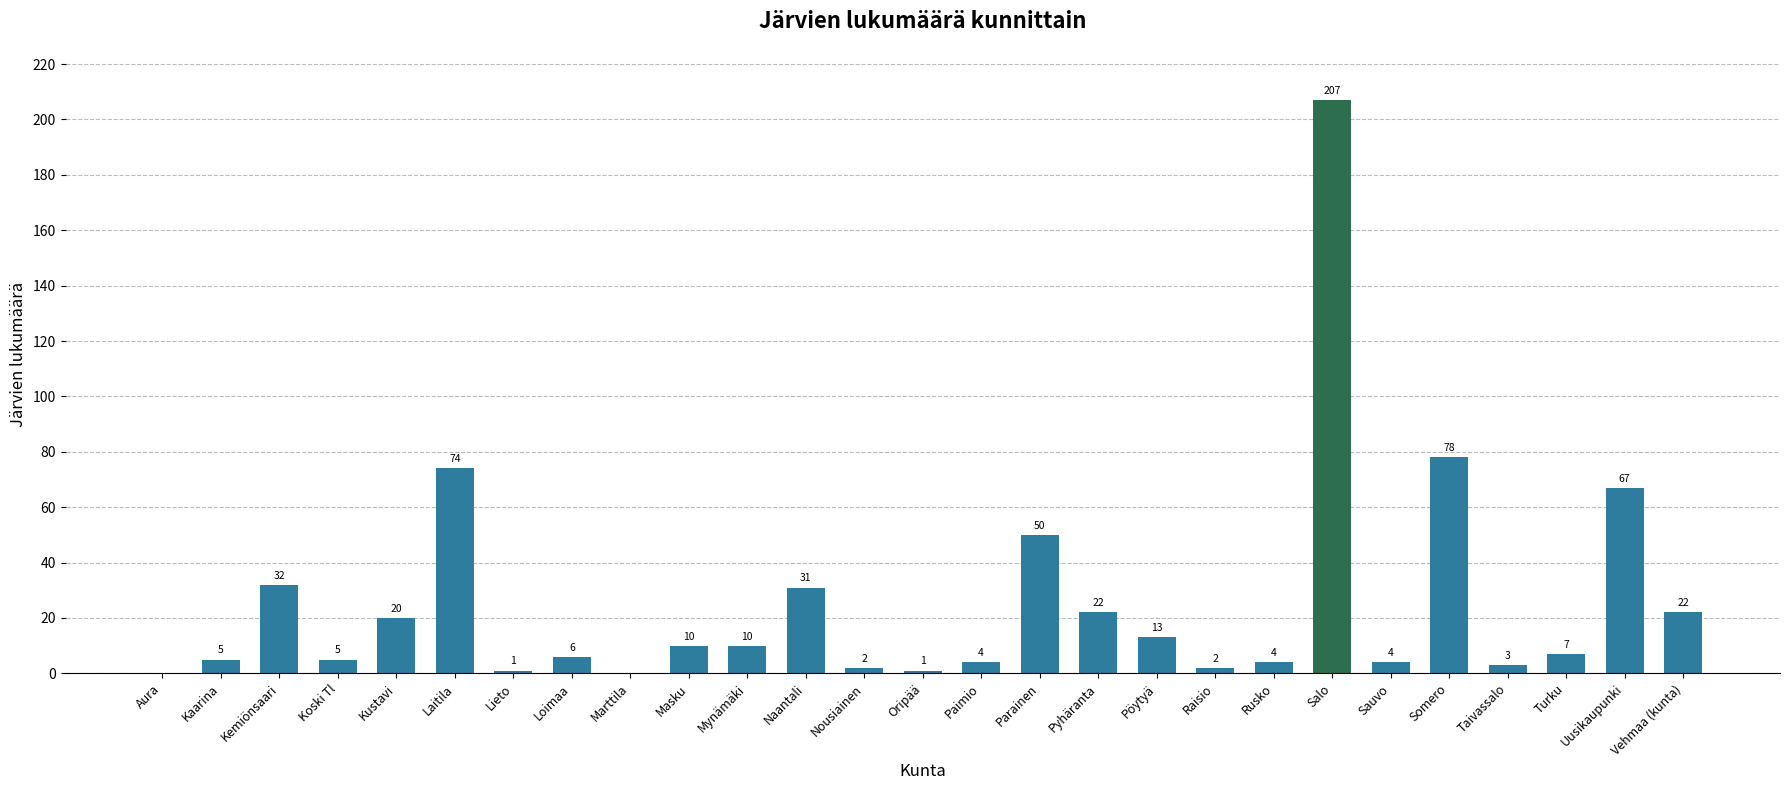

Are the bars horizontal?

No